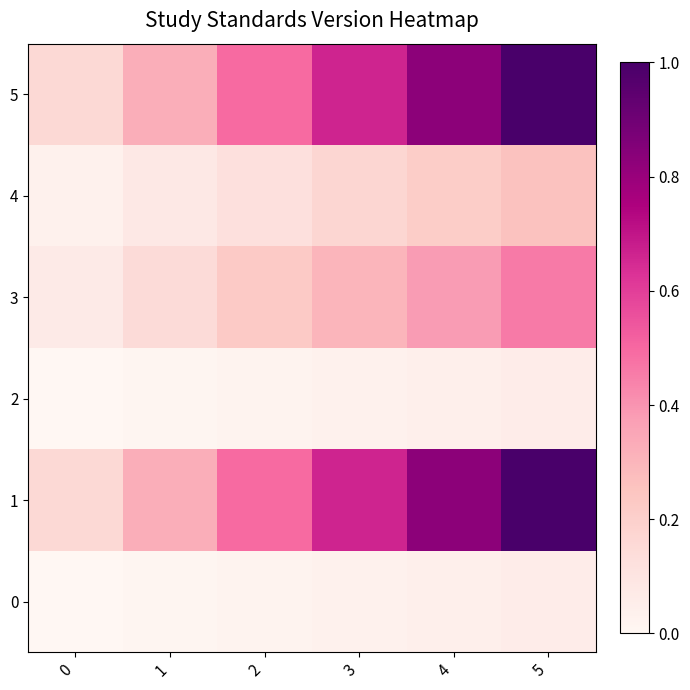

What is the total value across all series at 5?

2.8